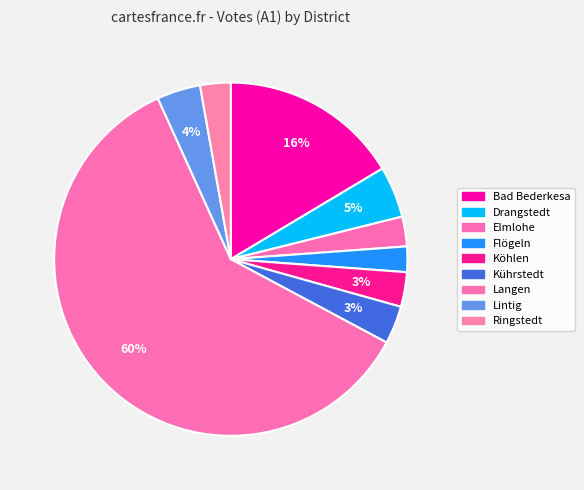

How many slices are in this pie chart?

9